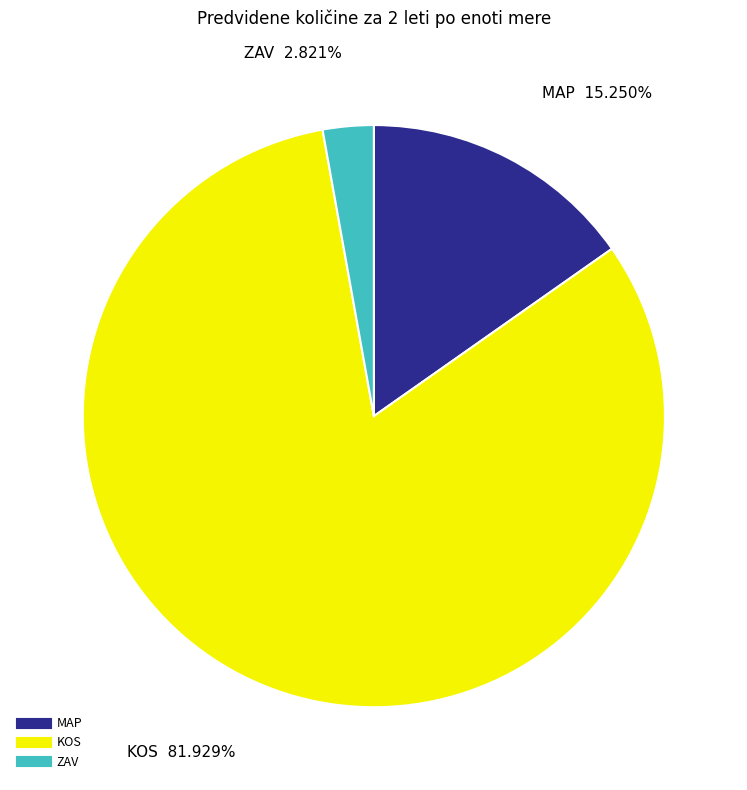

Is there any slice that represents more than half of the pie?

Yes